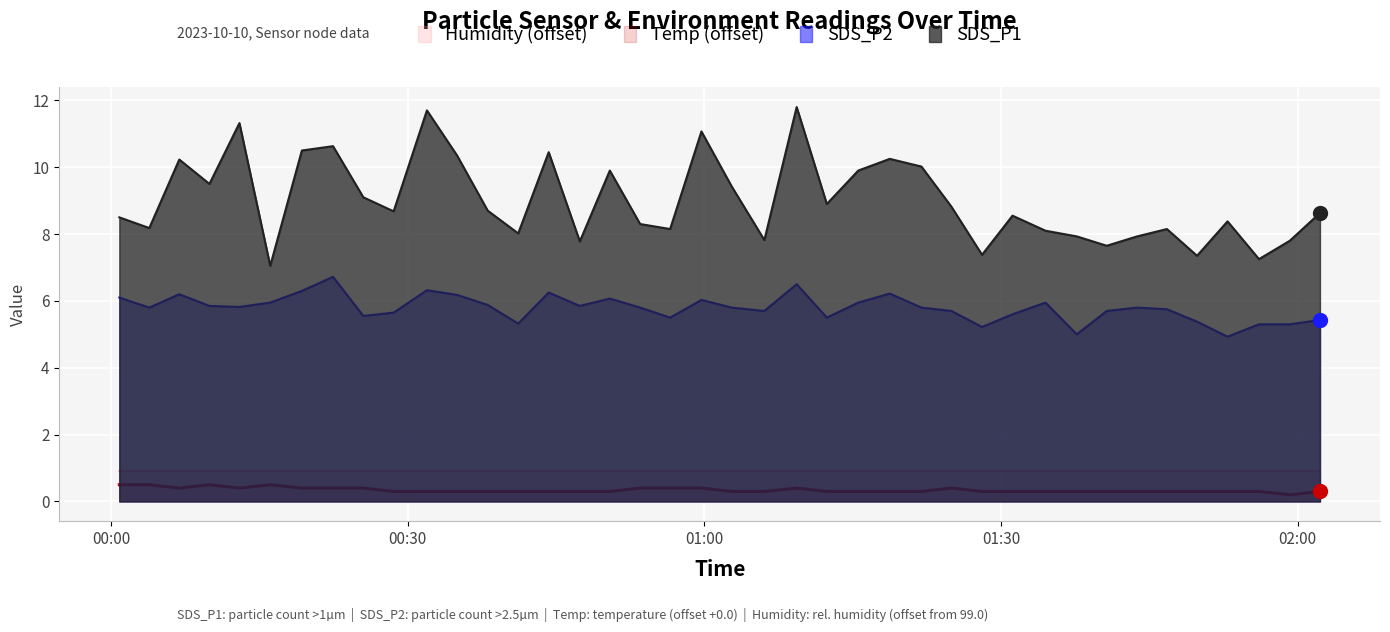

At which category does Temp reach its first local valley?

2023/10/10 00:06:53